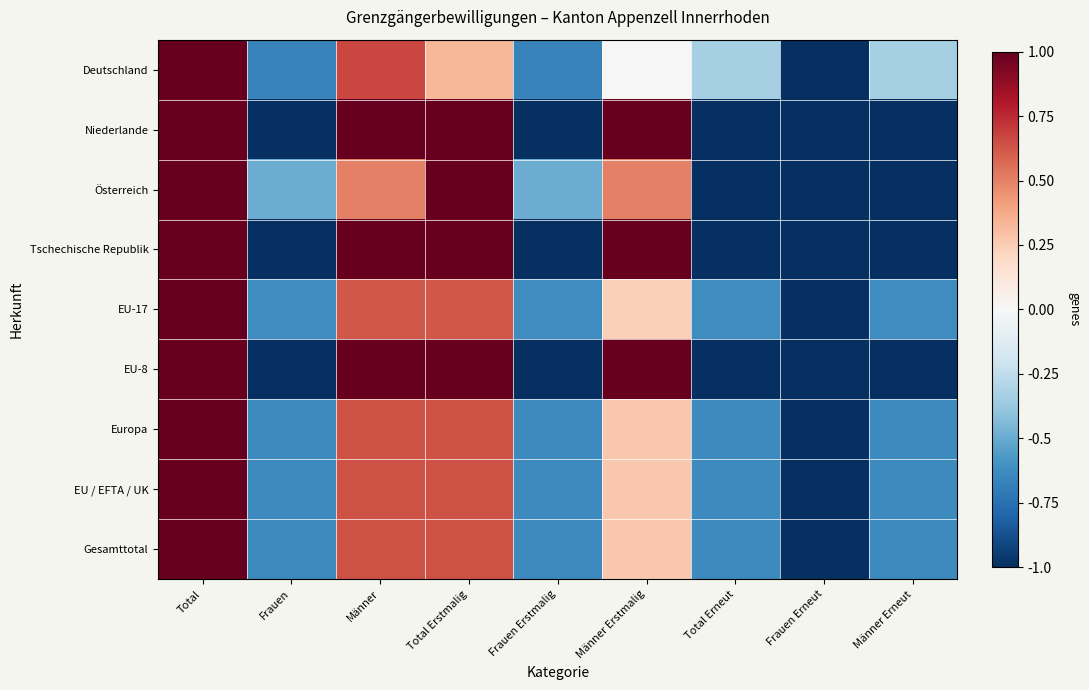

Reading left to right, extract all data points from this chart.

Deutschland: Total=1.0	Frauen=-0.7	Männer=0.7	Total Erstmalig=0.3	Frauen Erstmalig=-0.7	Männer Erstmalig=0.0	Total Erneut=-0.3	Frauen Erneut=-1.0	Männer Erneut=-0.3
Niederlande: Total=1.0	Frauen=-1.0	Männer=1.0	Total Erstmalig=1.0	Frauen Erstmalig=-1.0	Männer Erstmalig=1.0	Total Erneut=-1.0	Frauen Erneut=-1.0	Männer Erneut=-1.0
Österreich: Total=1.0	Frauen=-0.5	Männer=0.5	Total Erstmalig=1.0	Frauen Erstmalig=-0.5	Männer Erstmalig=0.5	Total Erneut=-1.0	Frauen Erneut=-1.0	Männer Erneut=-1.0
Tschechische Republik: Total=1.0	Frauen=-1.0	Männer=1.0	Total Erstmalig=1.0	Frauen Erstmalig=-1.0	Männer Erstmalig=1.0	Total Erneut=-1.0	Frauen Erneut=-1.0	Männer Erneut=-1.0
EU-17: Total=1.0	Frauen=-0.6	Männer=0.6	Total Erstmalig=0.6	Frauen Erstmalig=-0.6	Männer Erstmalig=0.2	Total Erneut=-0.6	Frauen Erneut=-1.0	Männer Erneut=-0.6
EU-8: Total=1.0	Frauen=-1.0	Männer=1.0	Total Erstmalig=1.0	Frauen Erstmalig=-1.0	Männer Erstmalig=1.0	Total Erneut=-1.0	Frauen Erneut=-1.0	Männer Erneut=-1.0
Europa: Total=1.0	Frauen=-0.6	Männer=0.6	Total Erstmalig=0.6	Frauen Erstmalig=-0.6	Männer Erstmalig=0.3	Total Erneut=-0.6	Frauen Erneut=-1.0	Männer Erneut=-0.6
EU / EFTA / UK: Total=1.0	Frauen=-0.6	Männer=0.6	Total Erstmalig=0.6	Frauen Erstmalig=-0.6	Männer Erstmalig=0.3	Total Erneut=-0.6	Frauen Erneut=-1.0	Männer Erneut=-0.6
Gesamttotal: Total=1.0	Frauen=-0.6	Männer=0.6	Total Erstmalig=0.6	Frauen Erstmalig=-0.6	Männer Erstmalig=0.3	Total Erneut=-0.6	Frauen Erneut=-1.0	Männer Erneut=-0.6